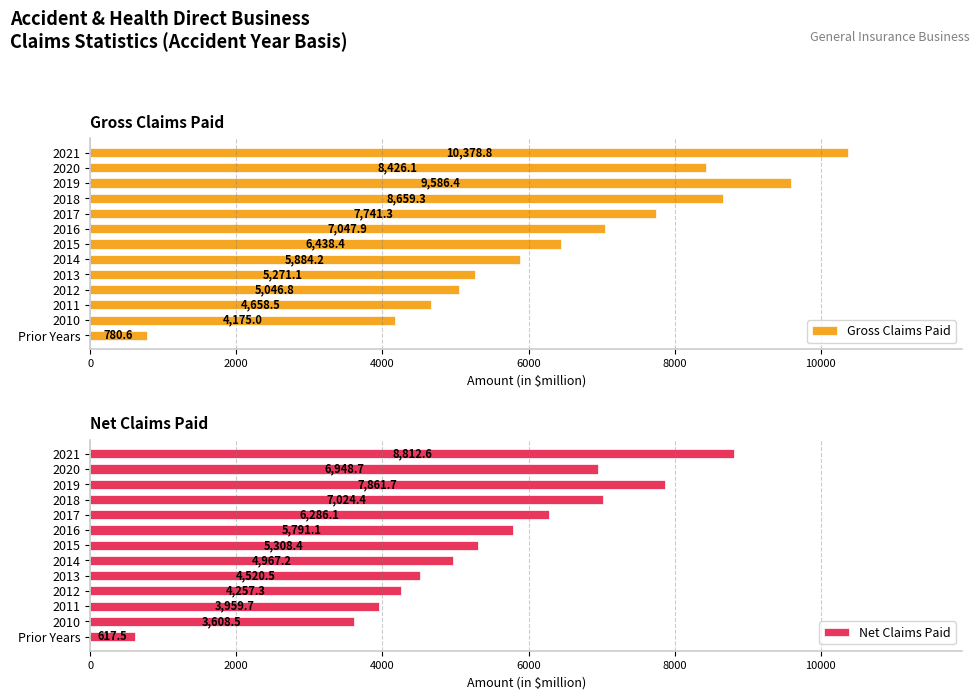

At how many categories does at least one series exceed 2020?

12